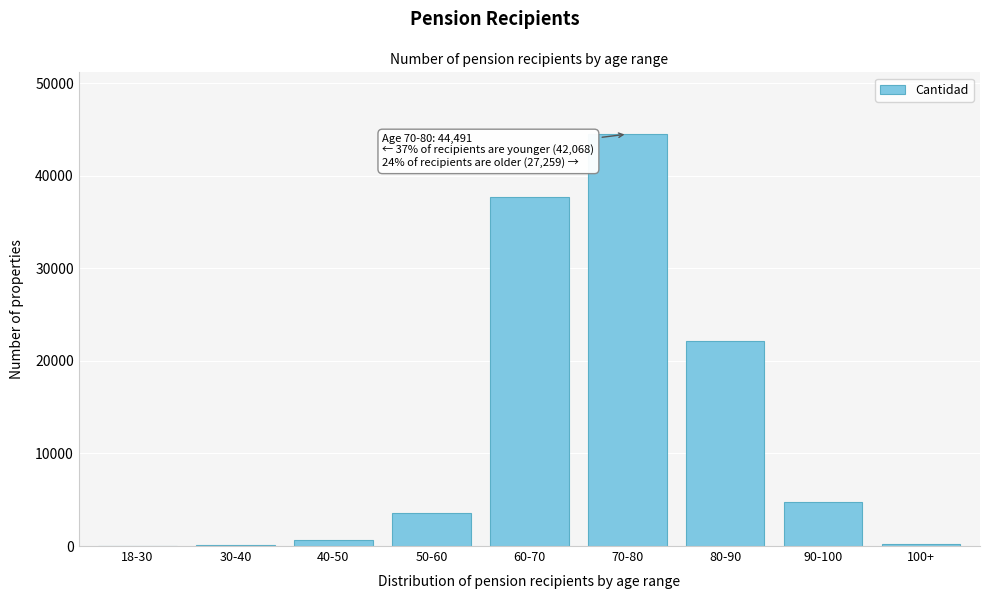

What is the maximum value shown in the chart?

44491